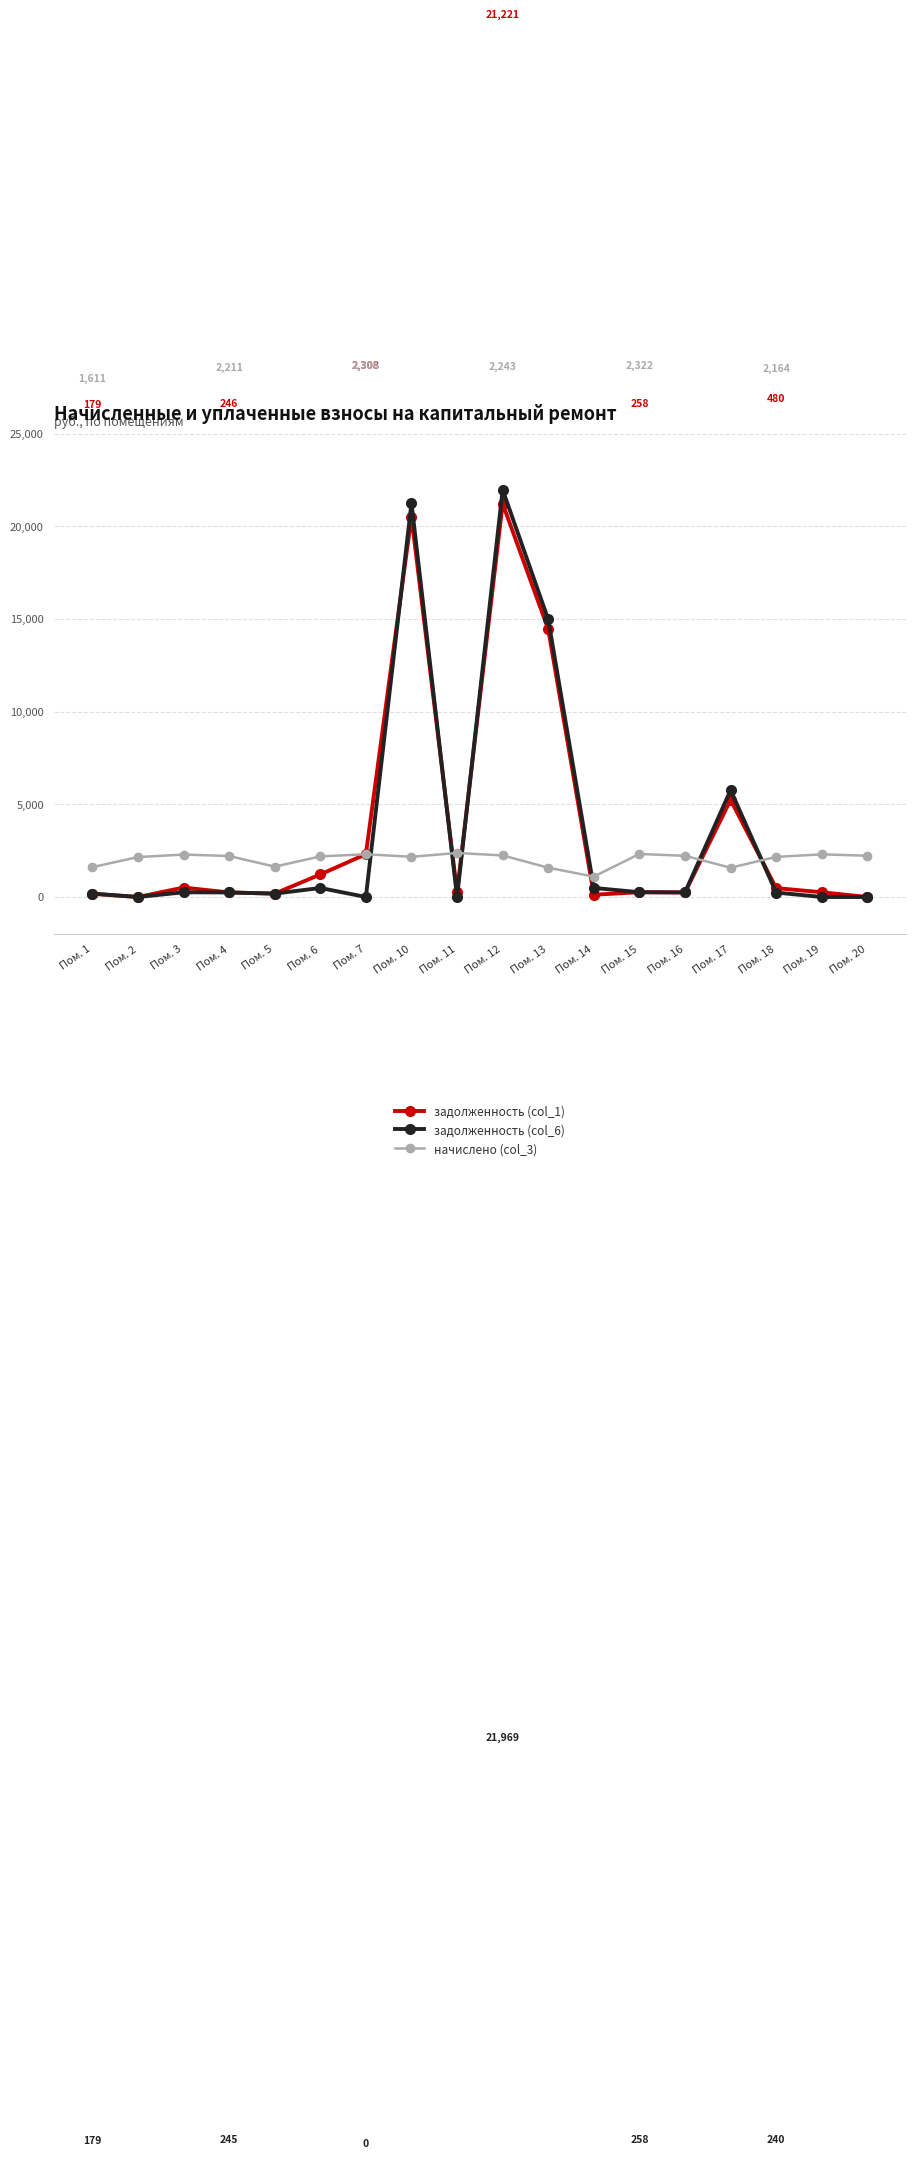

Is the value of задолженность (col_1) at Пом. 10 greater than the value of начислено (col_3) at Пом. 4?

Yes